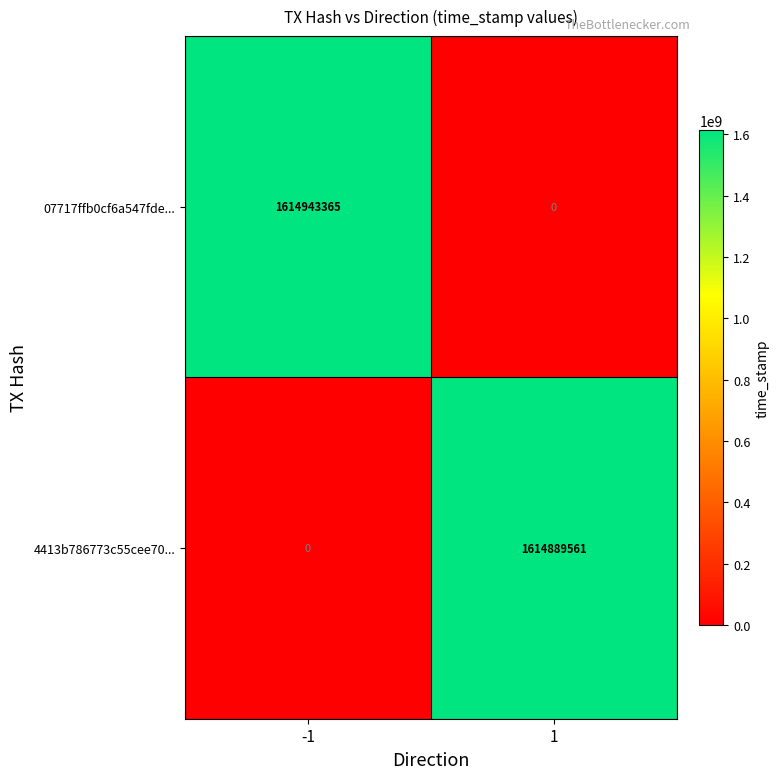

True or false: 4413b786773c55cee70... has a value of 0 at -1.

True